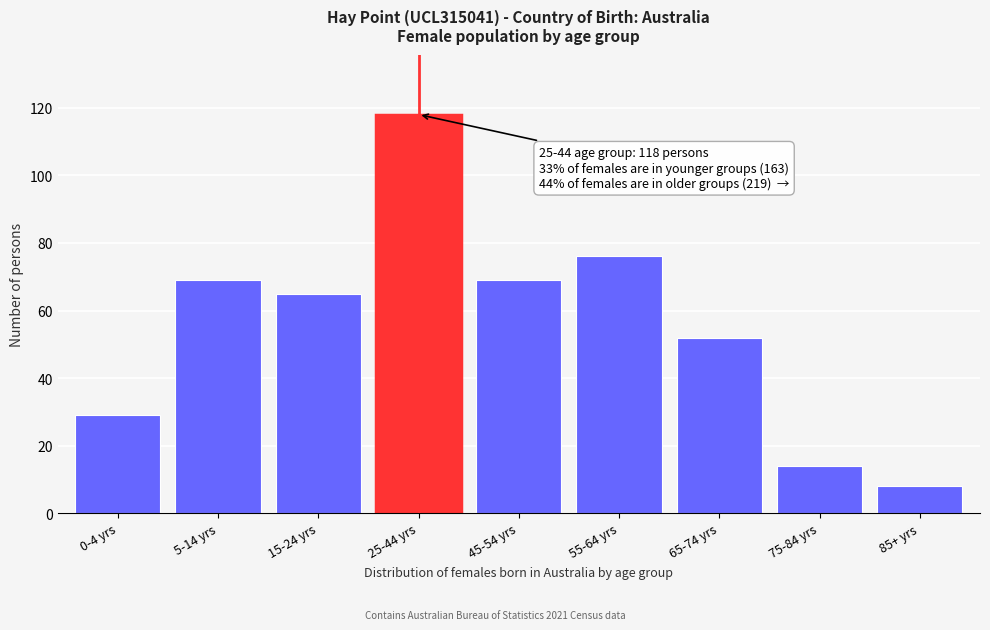

Reading right to left, transcribe all the data shown in this chart.

85+ yrs=8	75-84 yrs=14	65-74 yrs=52	55-64 yrs=76	45-54 yrs=69	25-44 yrs=118	15-24 yrs=65	5-14 yrs=69	0-4 yrs=29